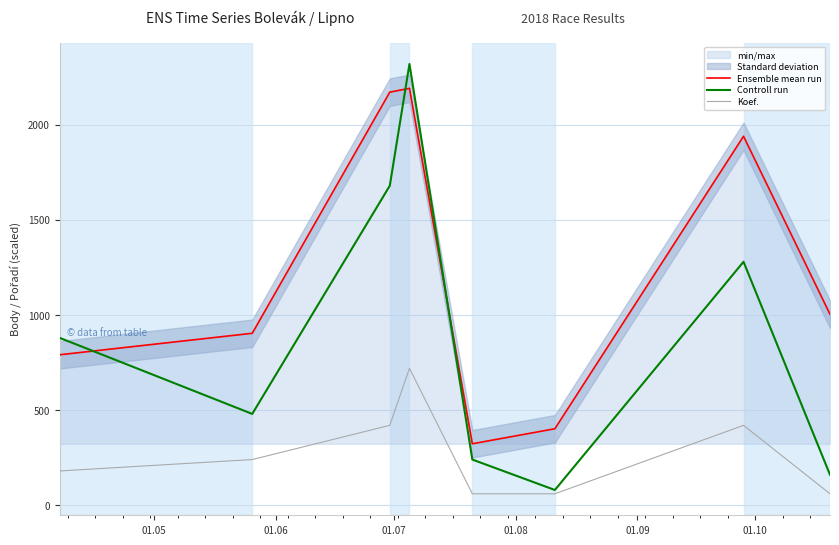

Count the number of categories in the chart.

8